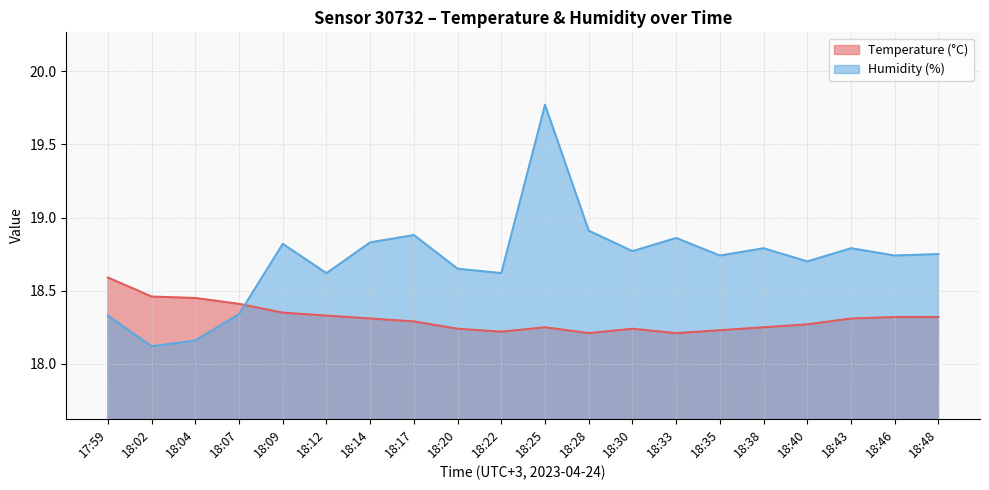

What is the sum of the Humidity (%) values at 18:30 and 18:09?

37.6